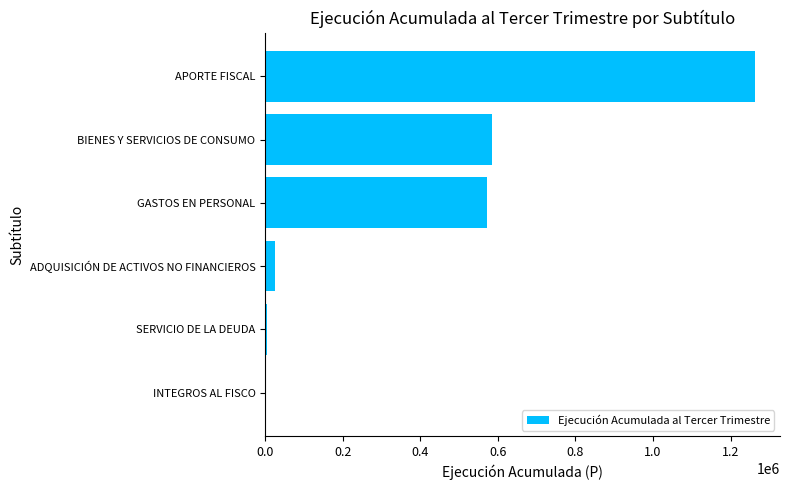

How many data points does each series have?

6